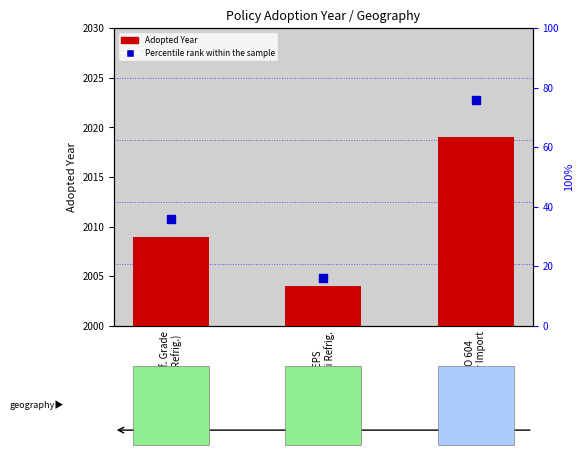

Which series has the largest total across all categories?

Adopted Year